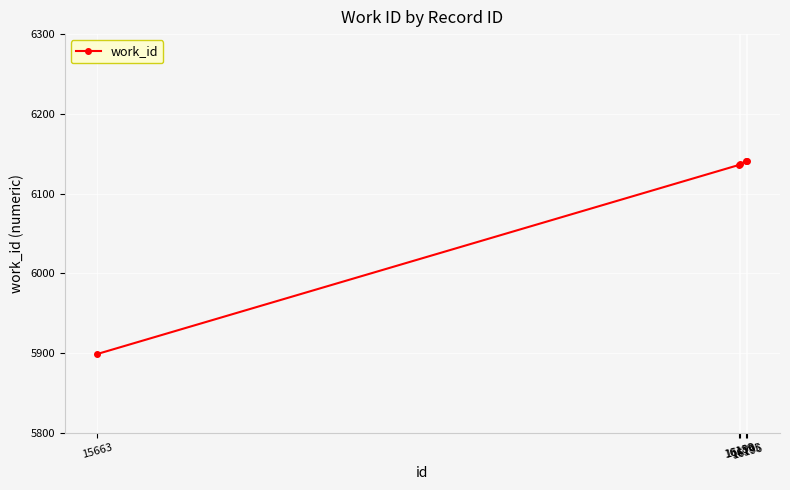

What is the average value?

6091